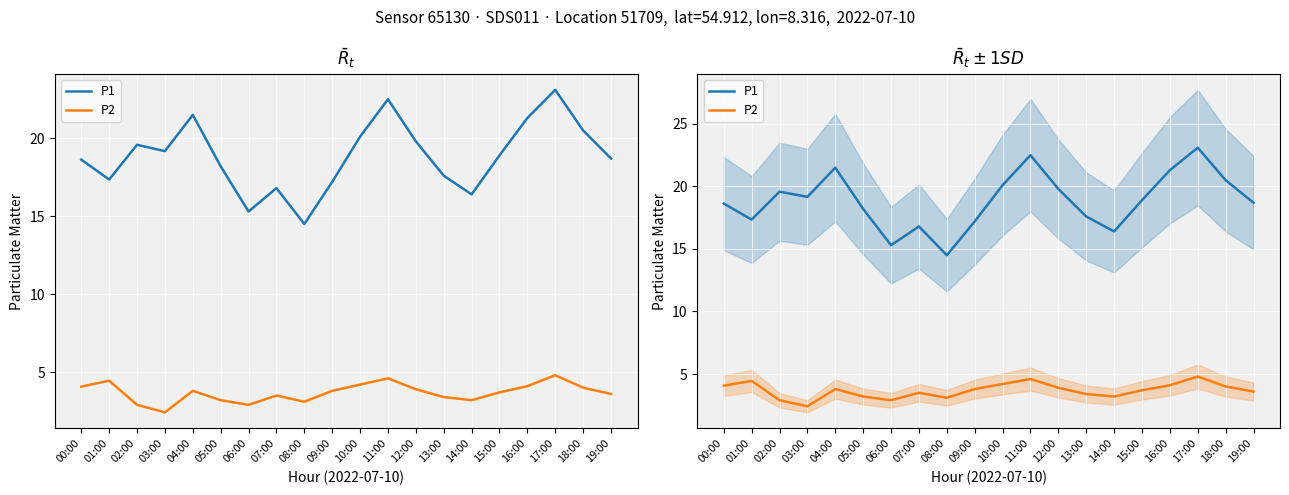

The P1 series shows 24.8 at 19:00. True or false?

False